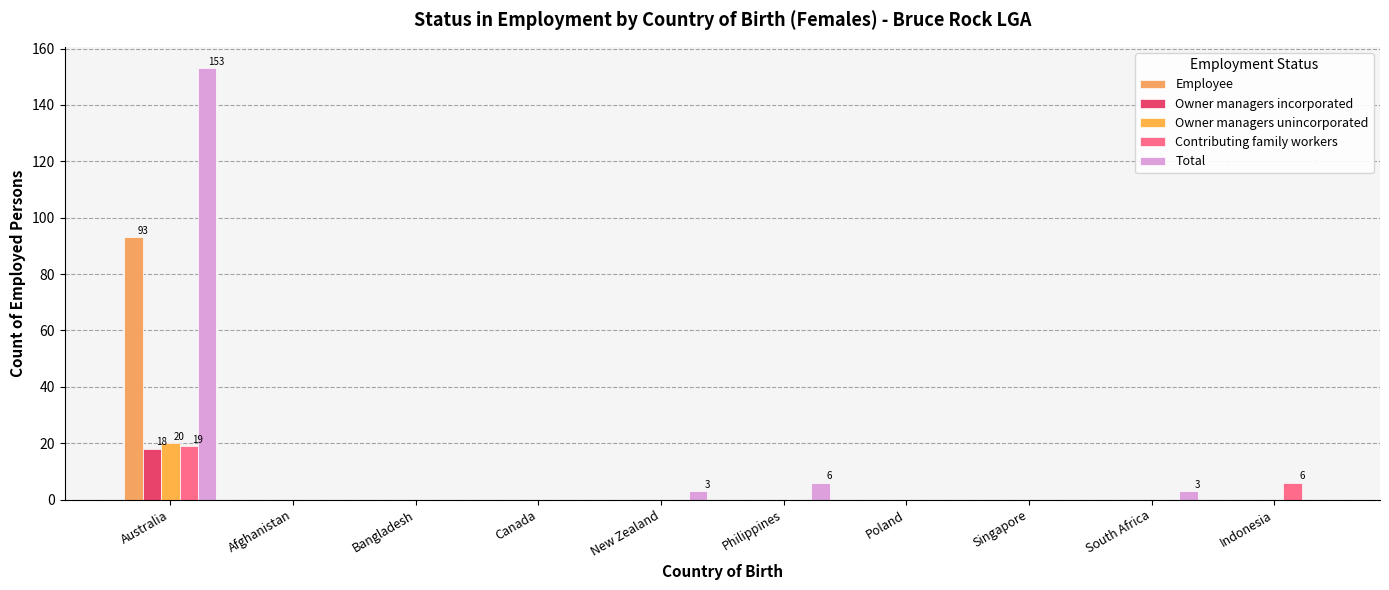

Reading left to right, transcribe all the data shown in this chart.

Employee: 93	0	0	0	0	0	0	0	0	0
Owner managers incorporated: 18	0	0	0	0	0	0	0	0	0
Owner managers unincorporated: 20	0	0	0	0	0	0	0	0	0
Contributing family workers: 19	0	0	0	0	0	0	0	0	6
Total: 153	0	0	0	3	6	0	0	3	0